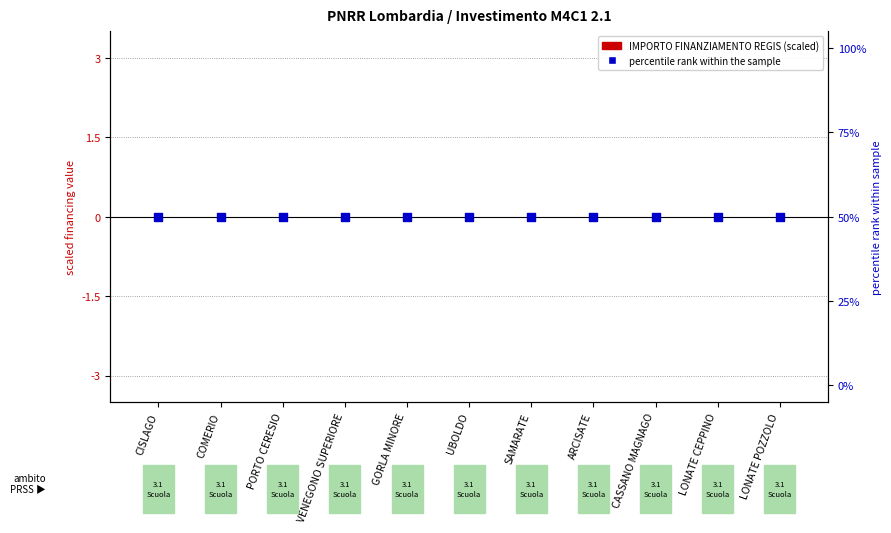

Which series contains the lowest Y value?

IMPORTO FINANZIAMENTO REGIS (scaled)